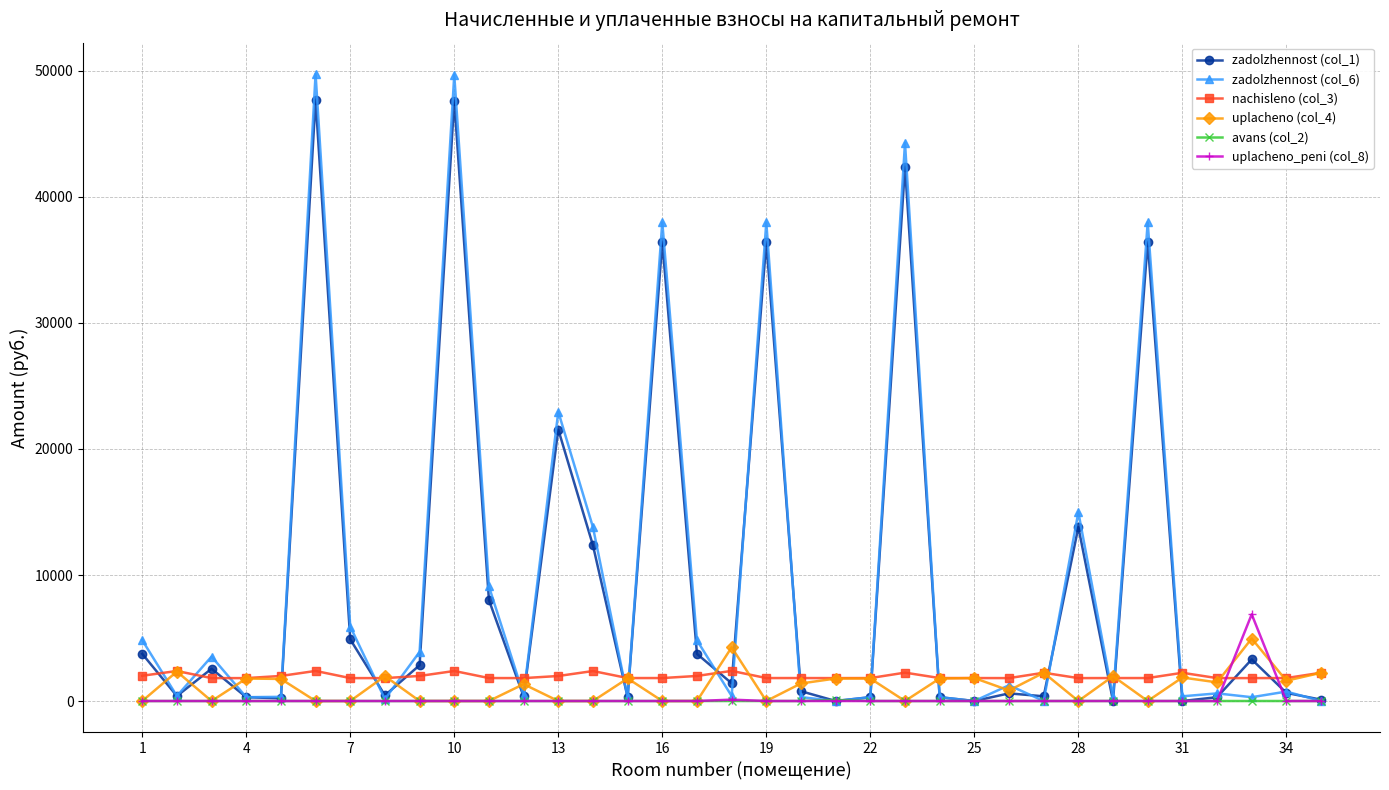

True or false: zadolzhennost (col_6) and nachisleno (col_3) cross at least once.

True